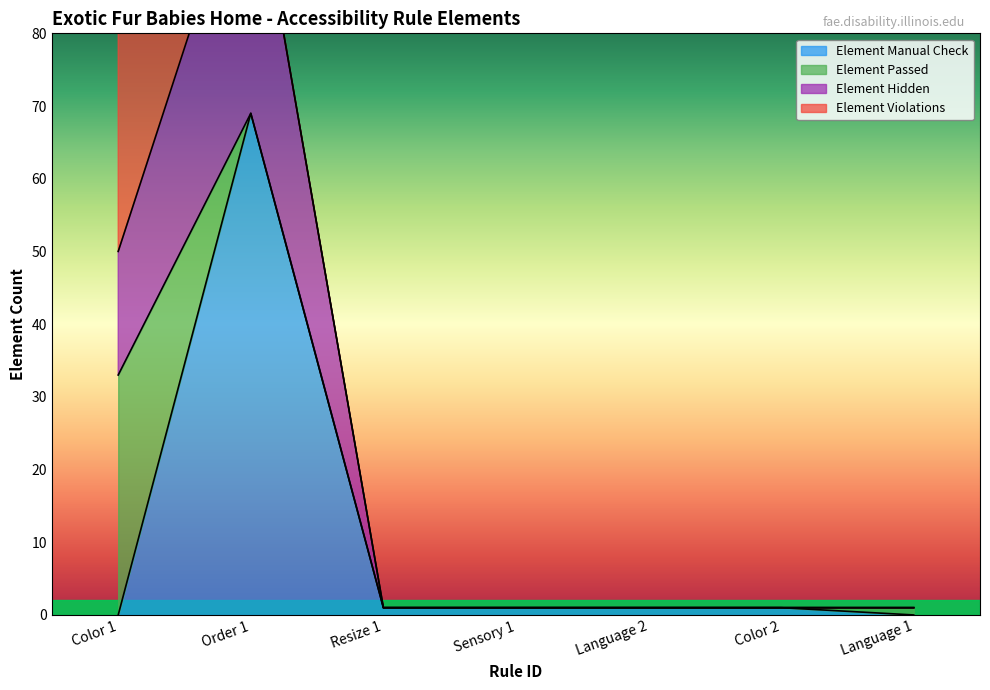

The value of Element Manual Check at Order 1 is 41. True or false?

False